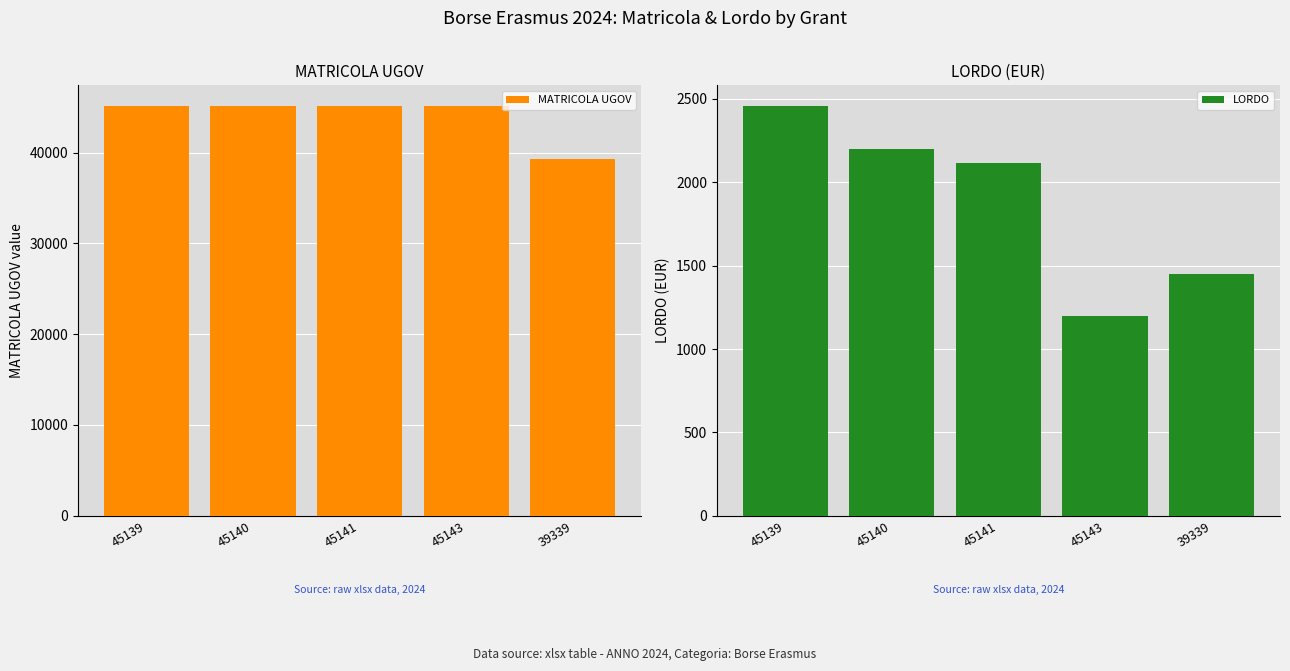

List the labels in order of LORDO value, smallest first.

45143, 39339, 45141, 45140, 45139